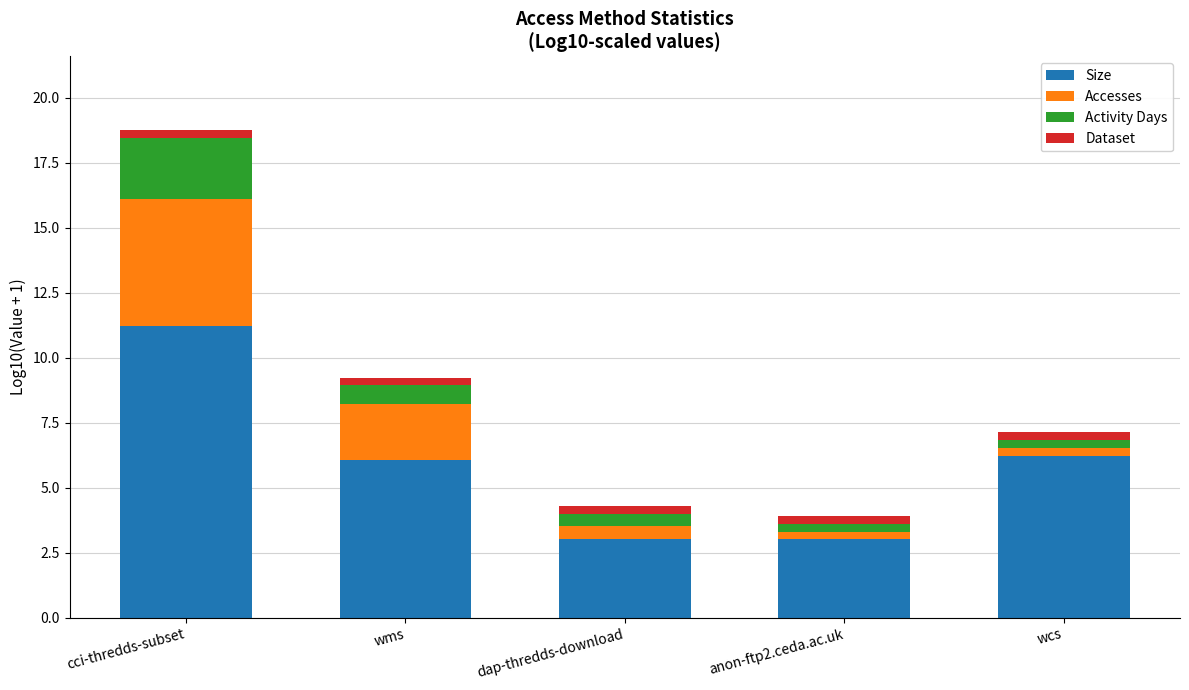

What is the difference between the maximum and minimum values in the Size series?

8.2